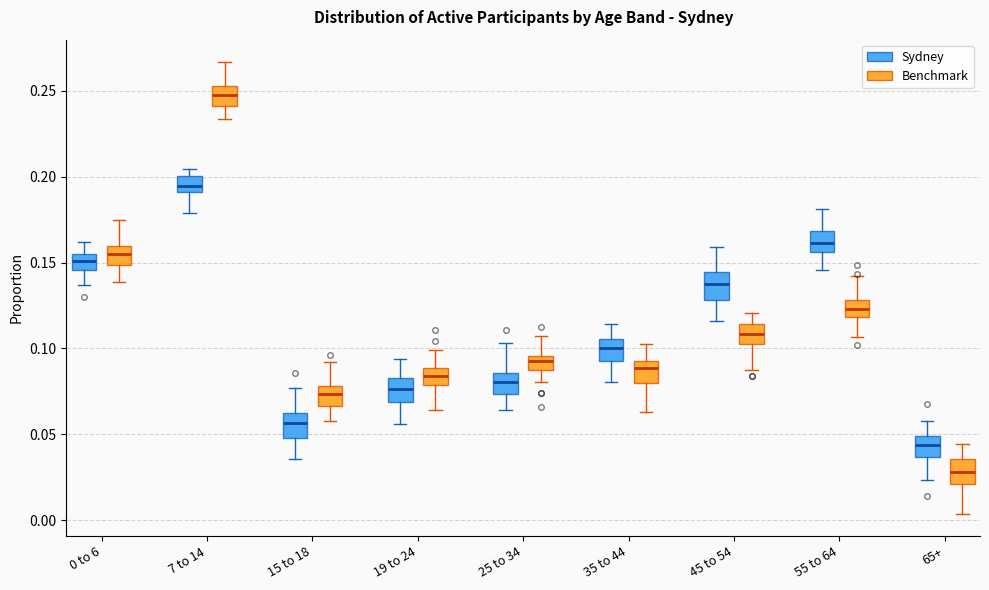

Where is the upper edge of the box for 0 to 6 (Sydney) on the y-axis? The values are not printed on the chart, so give them approximately, as read against the axis.

0.155